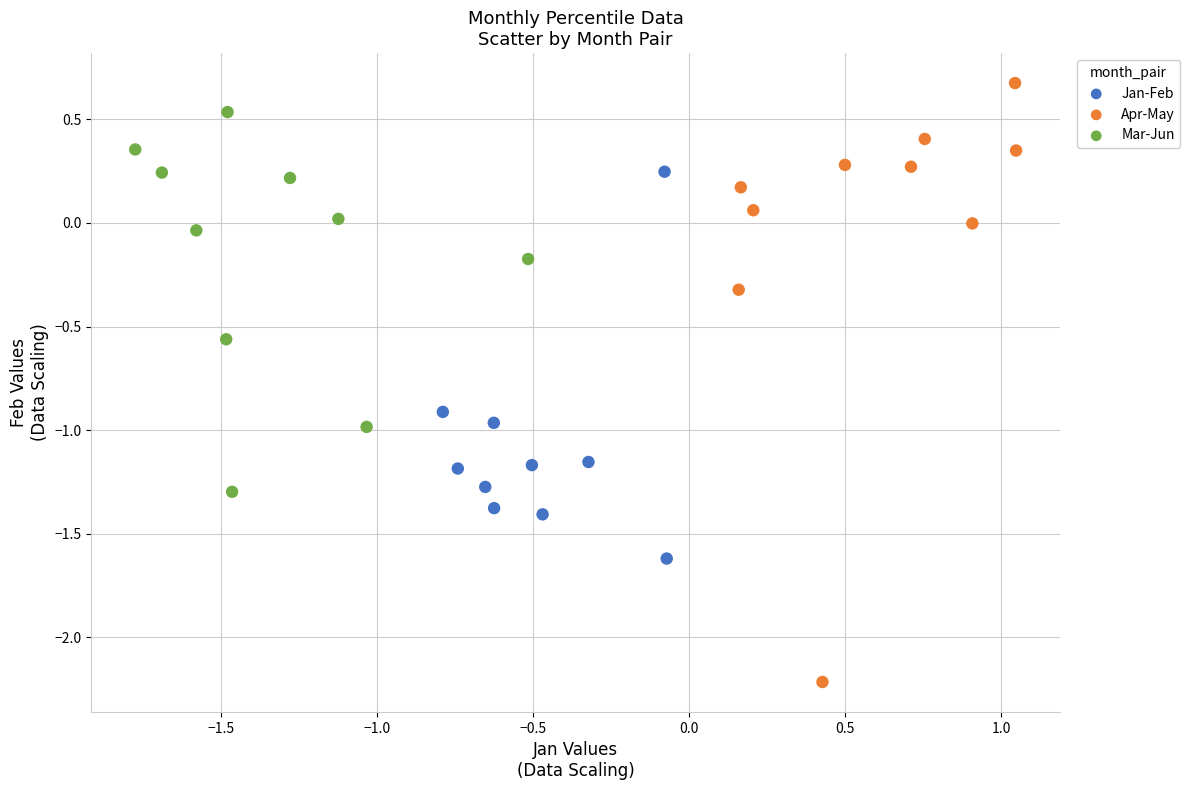

Which series reaches the maximum Y coordinate?

Apr-May